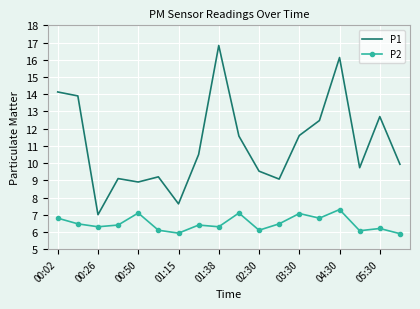

What is the difference between the maximum and minimum values in the P1 series?

9.8